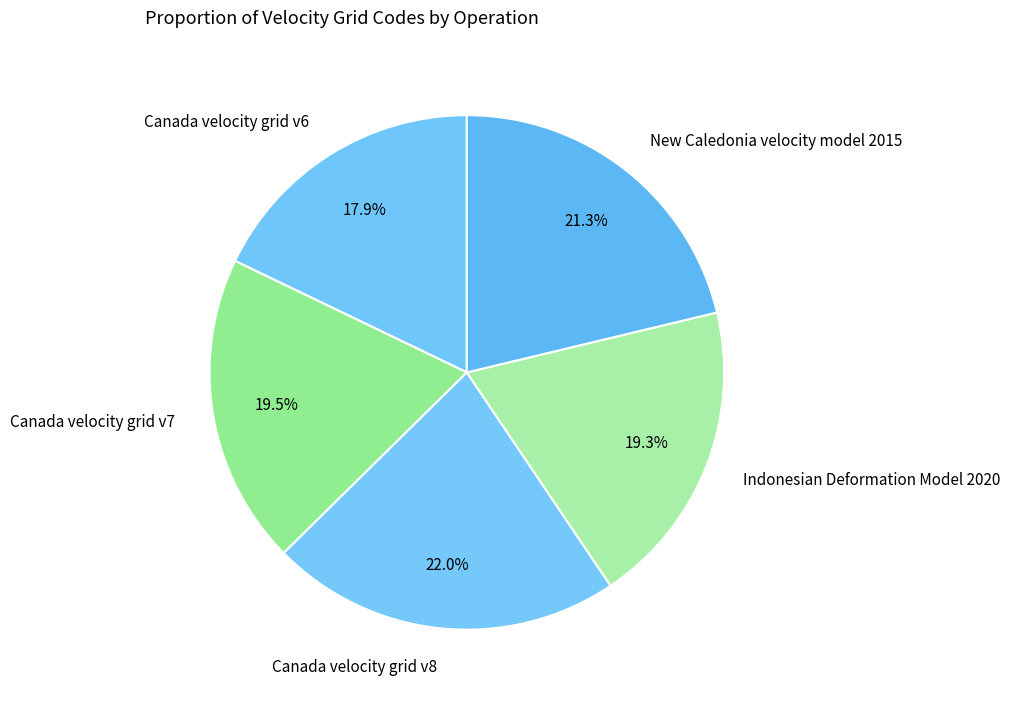

Does any single category account for the majority?

No